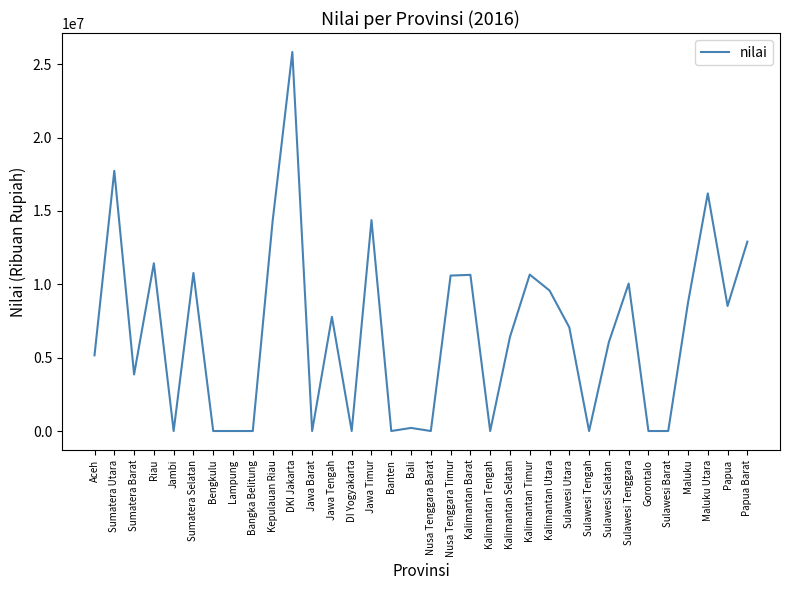

What is the sum of the values at Aceh and Jambi?

5161042